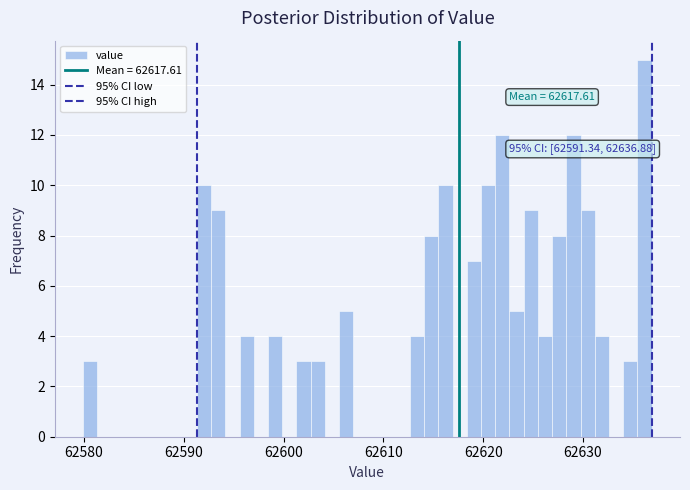

Around what value on the x-axis is the tallest bar? Give the approximate position of its centre, as read against the axis.

62636